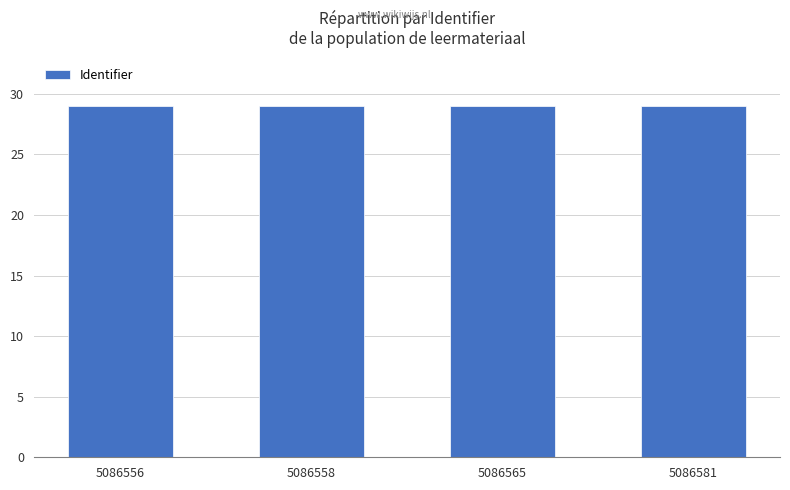

What is the smallest value displayed?

29.0